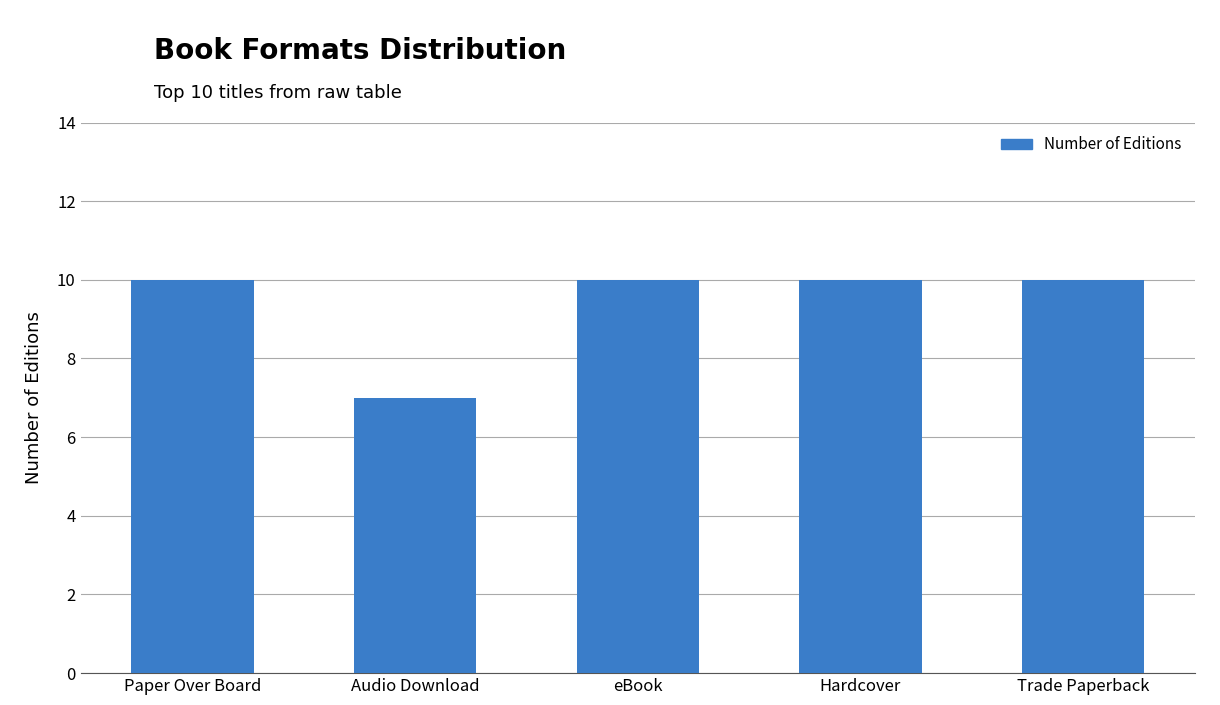

What is the maximum value shown in the chart?

10